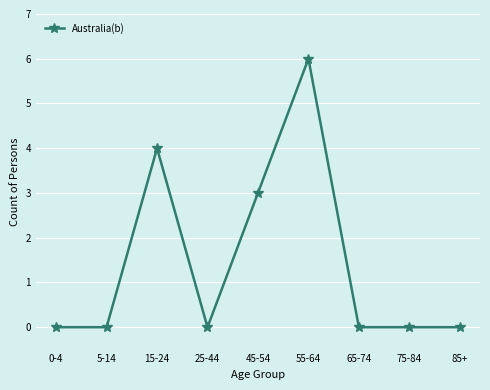

What position from the right is 75-84?

2